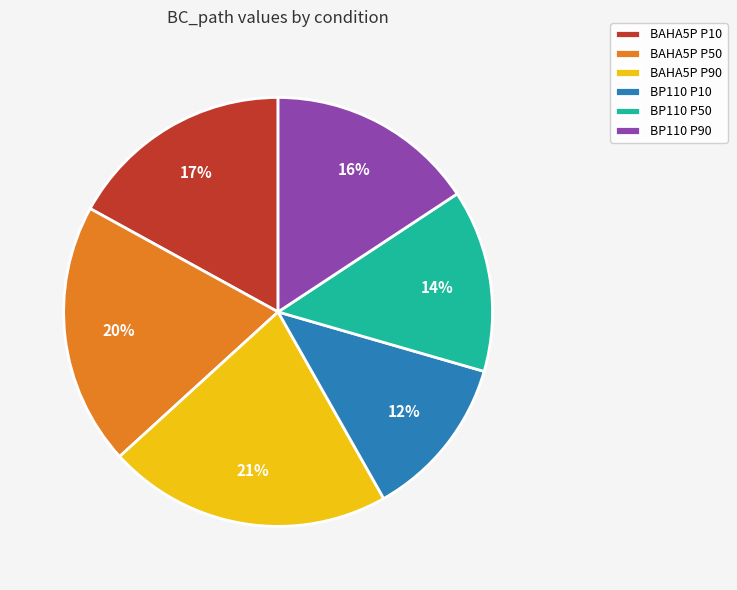

What percentage is the BP110 P90 slice, to the nearest percent?

16%